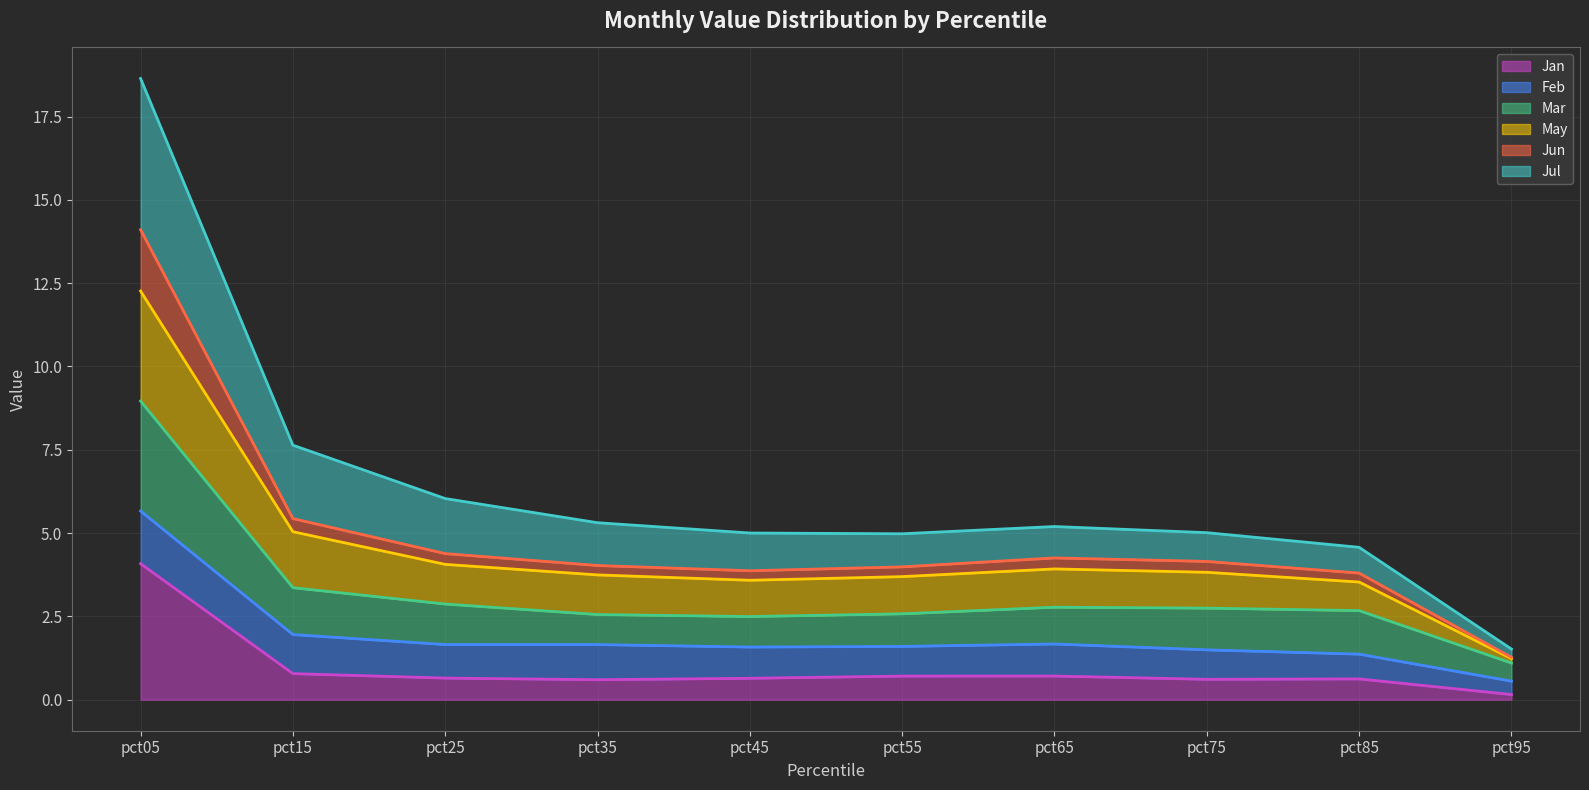

At which label does Jan reach its peak?

pct05